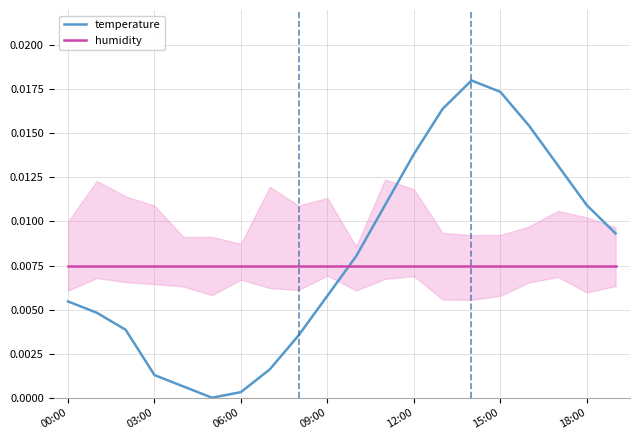

True or false: temperature and humidity intersect in this chart.

True